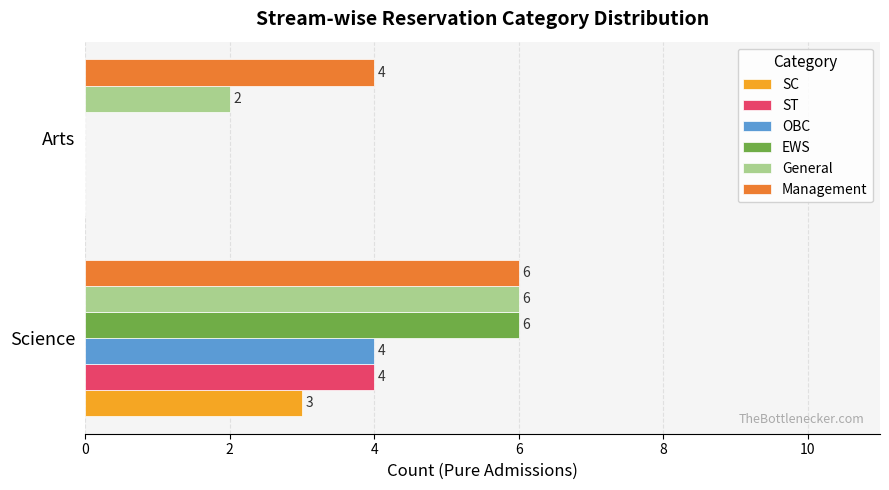

At which label does OBC reach its peak?

Science